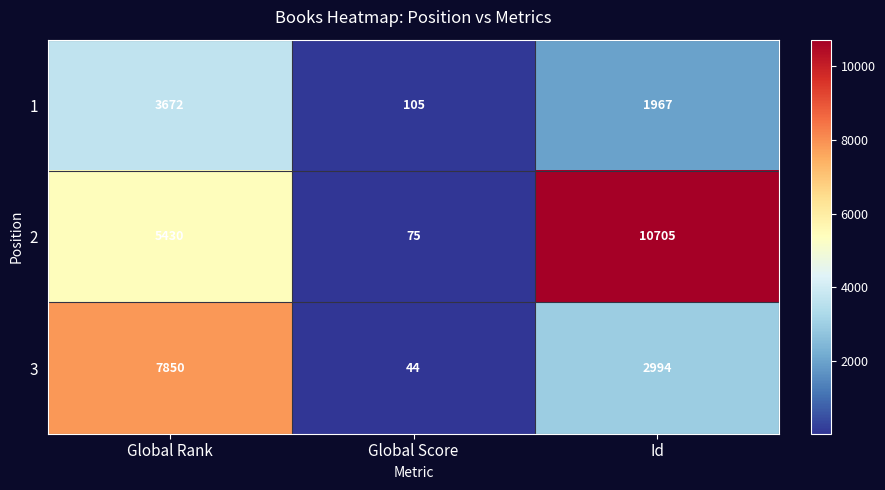

How many data points does each series have?

3